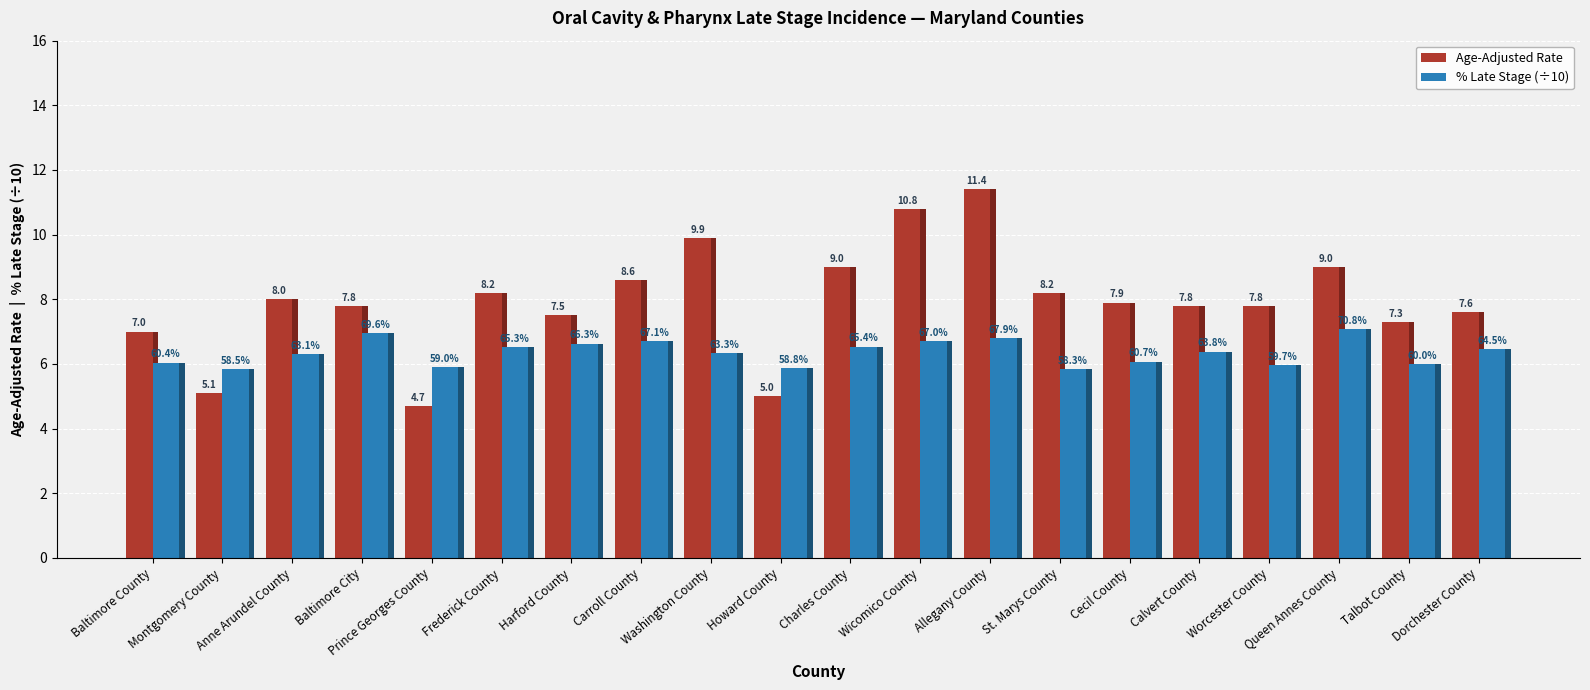

List the series in order of their peak value, lowest first.

% Late Stage (÷10), Age-Adjusted Rate